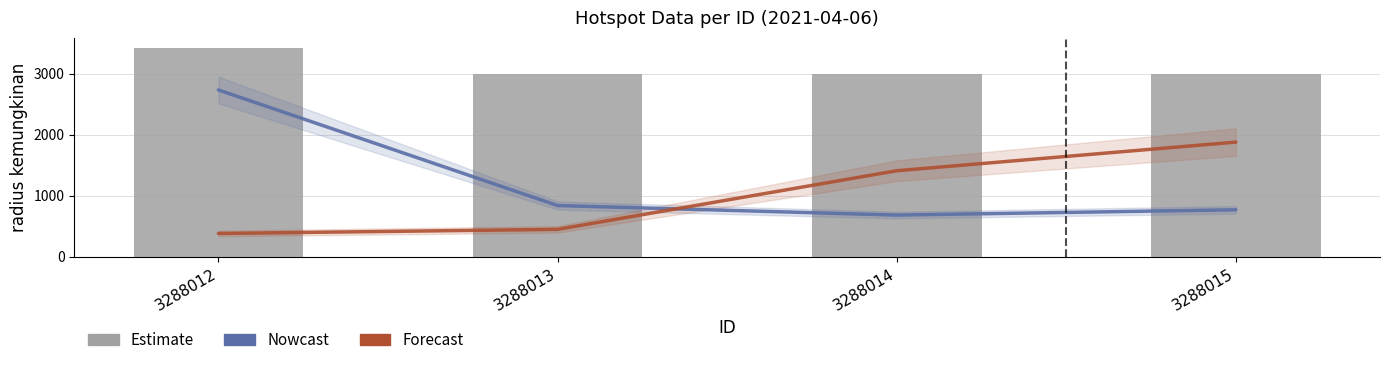

What is the spread (max minus min) of values at 3288013?

2550.6